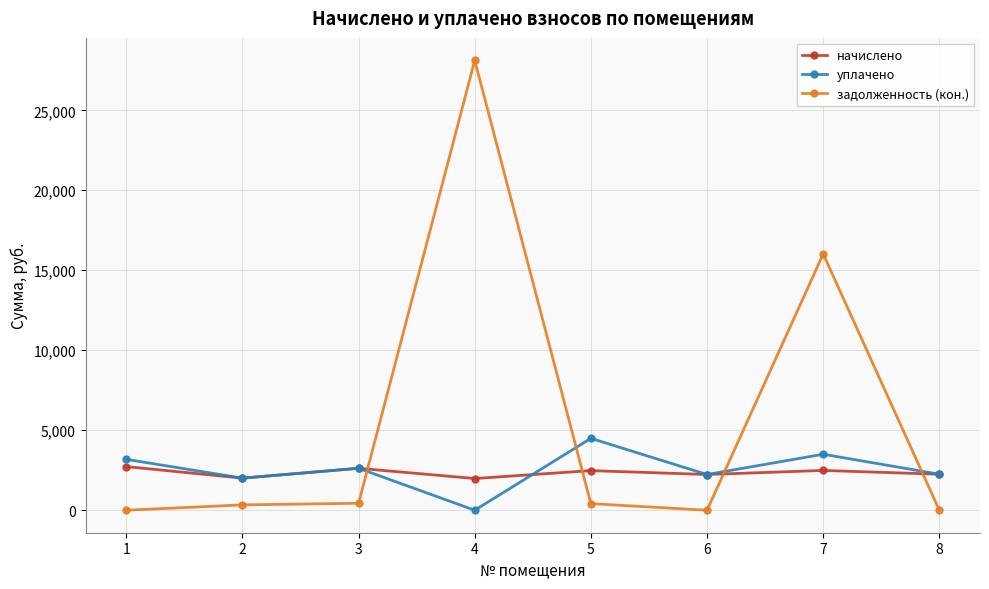

What are all the series names shown in the legend?

начислено, уплачено, задолженность (кон.)